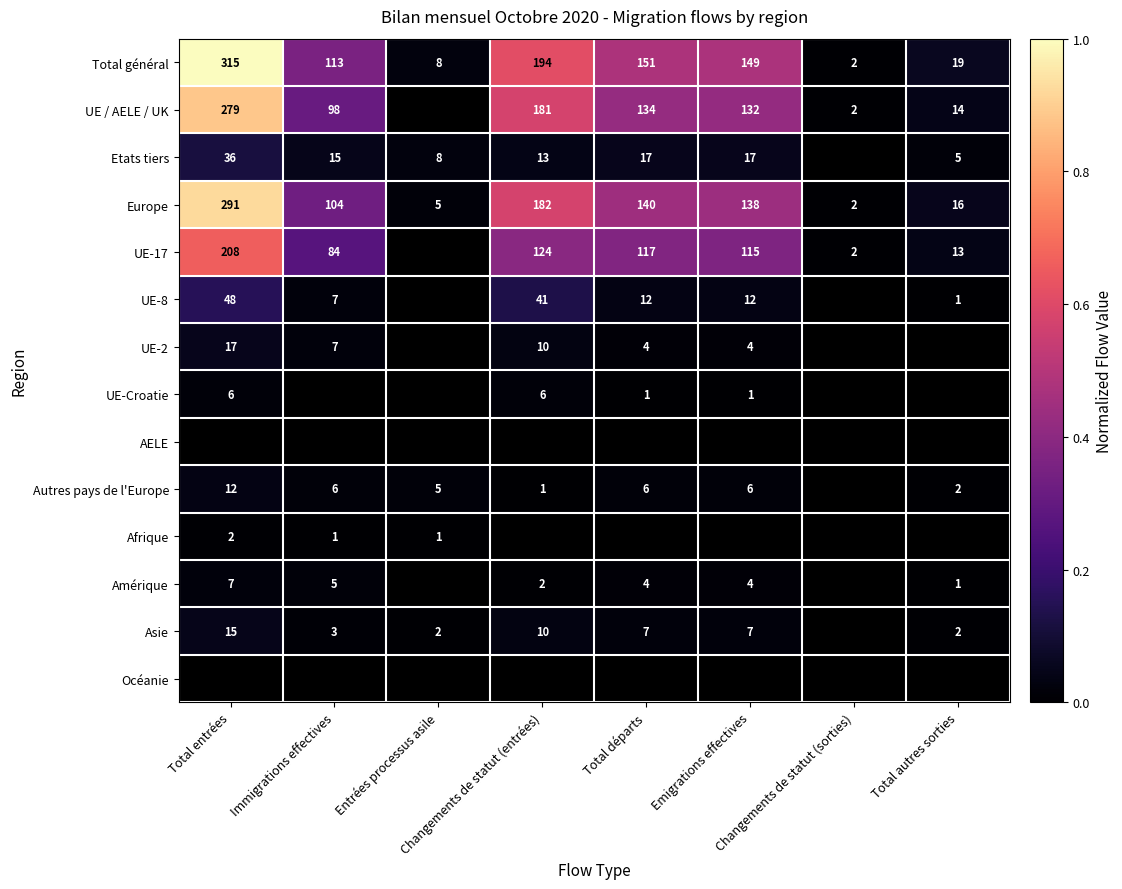

Which series has the largest total across all categories?

Total général